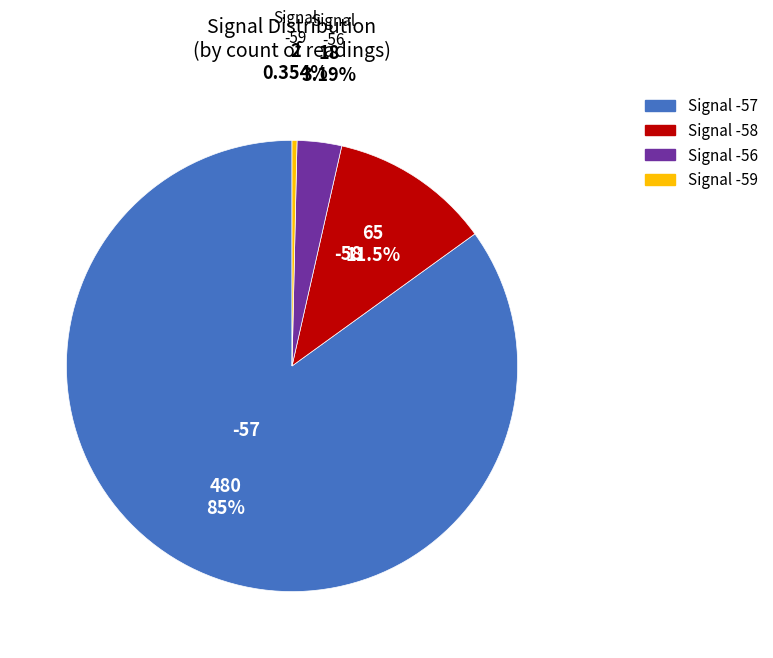

Is there any slice that represents more than half of the pie?

Yes